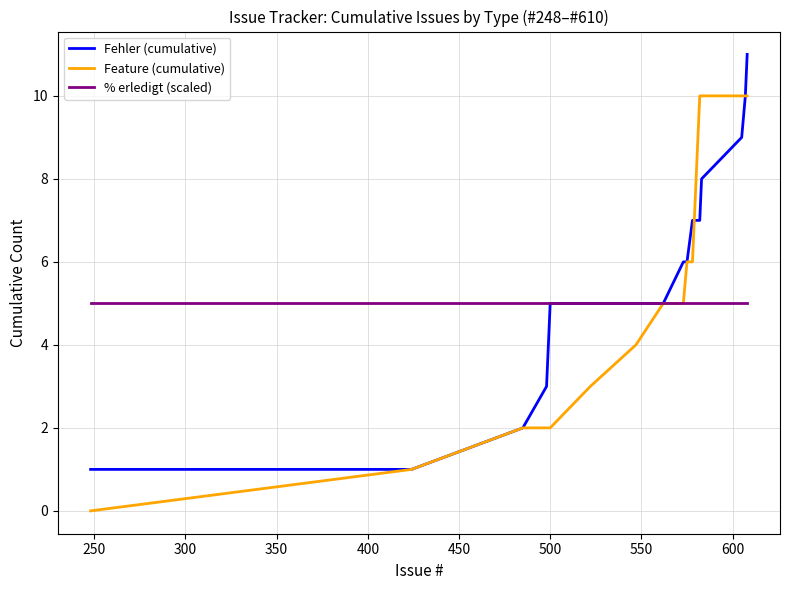

Reading right to left, what are all the values shown in this chart?

Fehler (cumulative): 11	10	9	8	7	7	7	7	7	6	6	5	5	5	5	4	3	2	1	1
Feature (cumulative): 10	10	10	10	10	9	8	7	6	6	5	5	4	3	2	2	2	2	1	0
% erledigt (scaled): 5	5	5	5	5	5	5	5	5	5	5	5	5	5	5	5	5	5	5	5